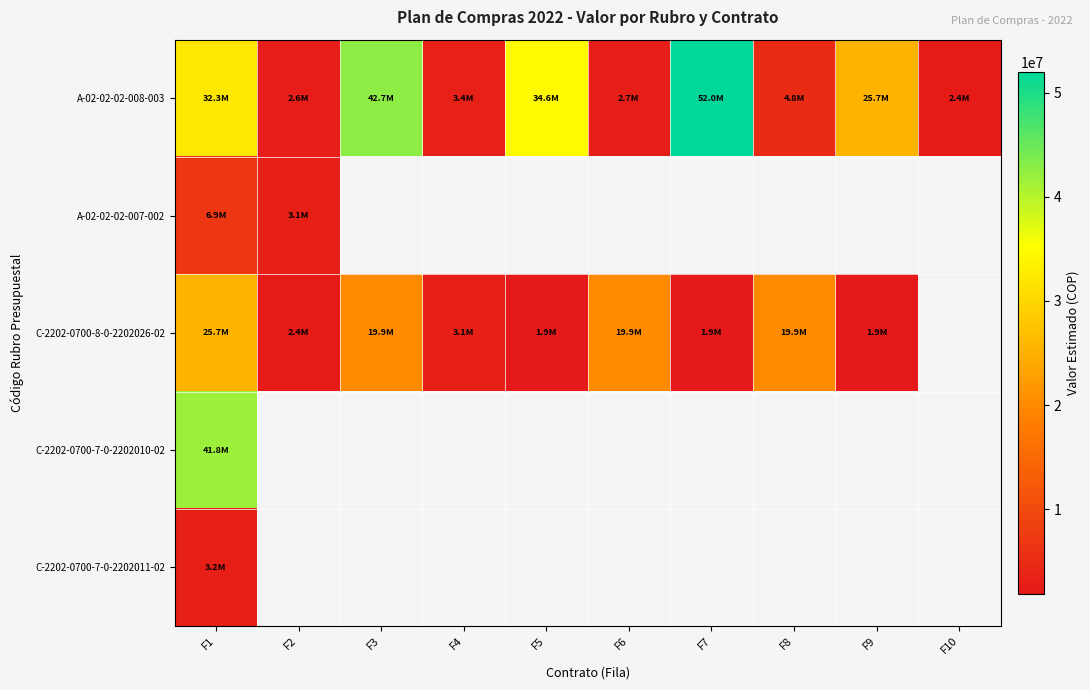

Between F4 and F9, which series saw the biggest shift?

A-02-02-02-008-003